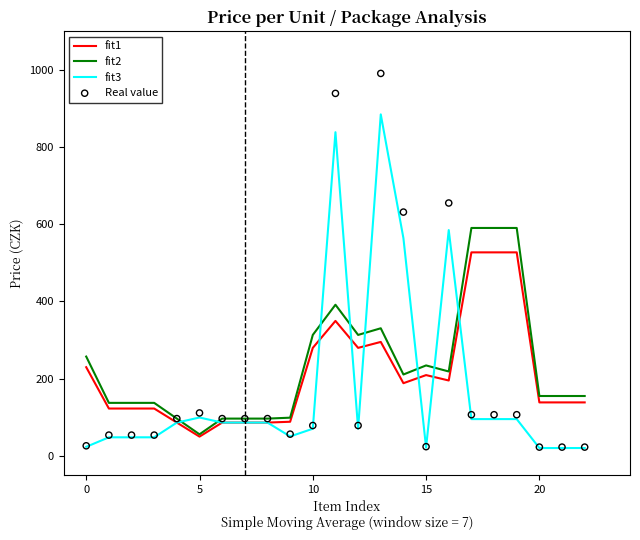

Which series contains the highest Y value?

Real value